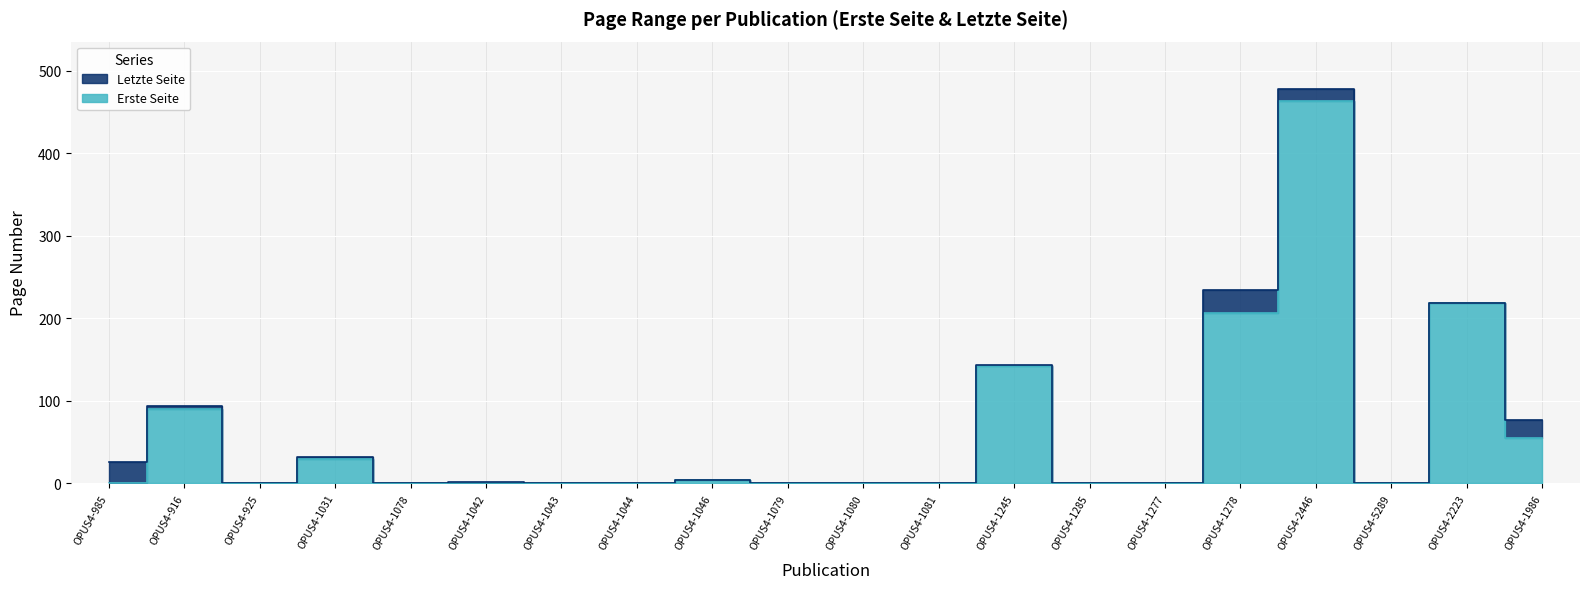

At OPUS4-1031, list the series in order from largest to smallest.

Letzte Seite, Erste Seite